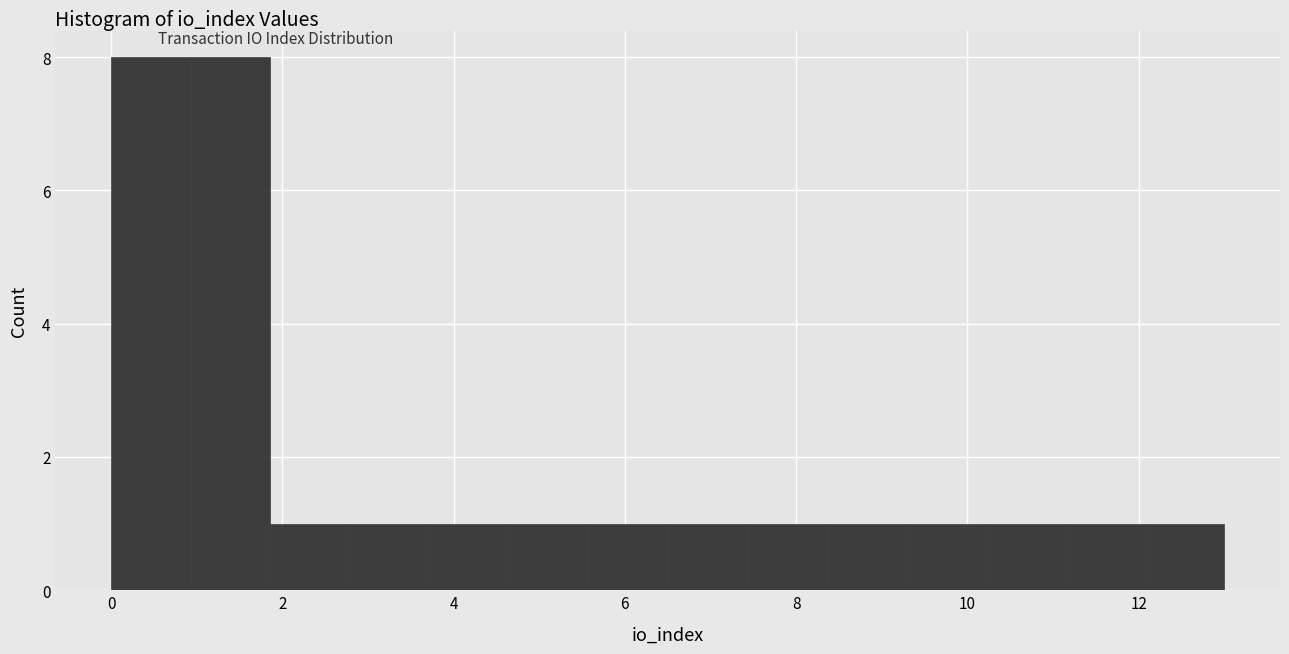

Reading left to right, list every bar in this chart as the range it spans on the x-axis followed by its height. Neither the bar edges nor the heights are printed on the chart, so give them approximately, as read against the axes.

0.0 to 1.0: 8
1.0 to 1.8: 8
1.8 to 2.8: 1
2.8 to 3.8: 1
3.8 to 4.6: 1
4.6 to 5.6: 1
5.6 to 6.6: 1
6.6 to 7.4: 1
7.4 to 8.4: 1
8.4 to 9.2: 1
9.2 to 10.2: 1
10.2 to 11.2: 1
11.2 to 12.0: 1
12.0 to 13.0: 1